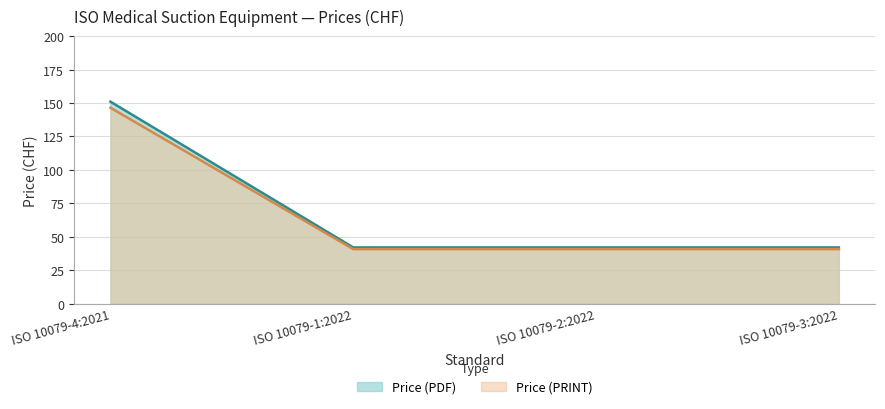

True or false: Price (PRINT) and Price (PDF) intersect in this chart.

False